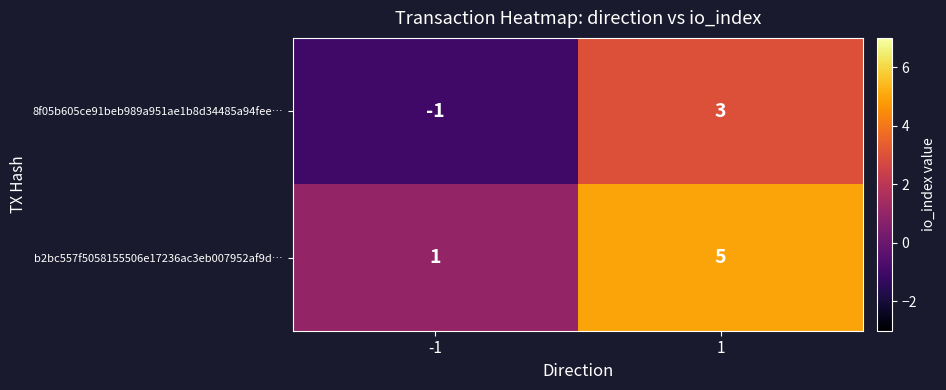

Reading left to right, extract all data points from this chart.

8f05b605ce91beb989a951ae1b8d34485a94fee…: -1=-1	1=3
b2bc557f5058155506e17236ac3eb007952af9d…: -1=1	1=5